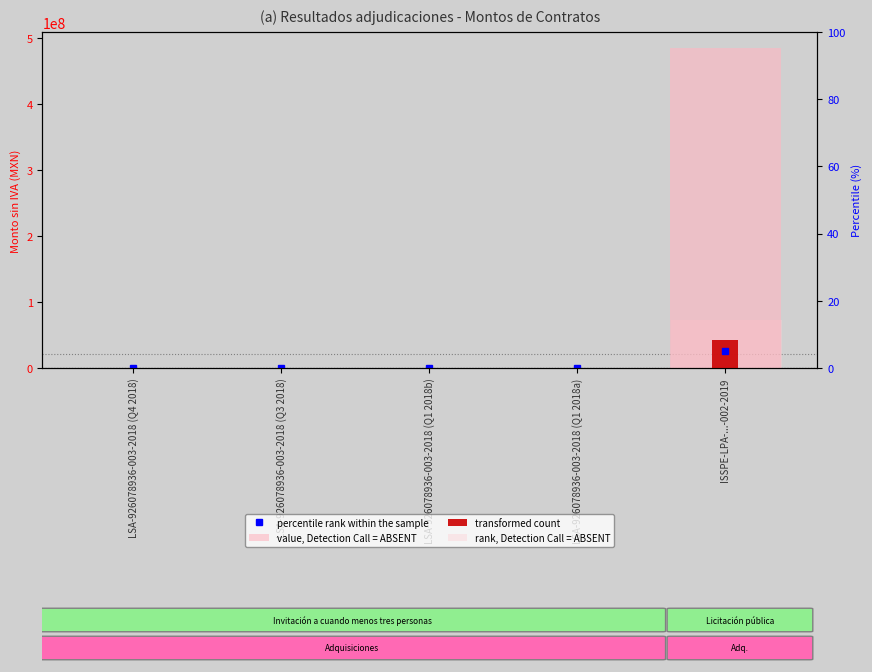

What is the total value across all series at ISSPE-LPA-...-002-2019?

599421200